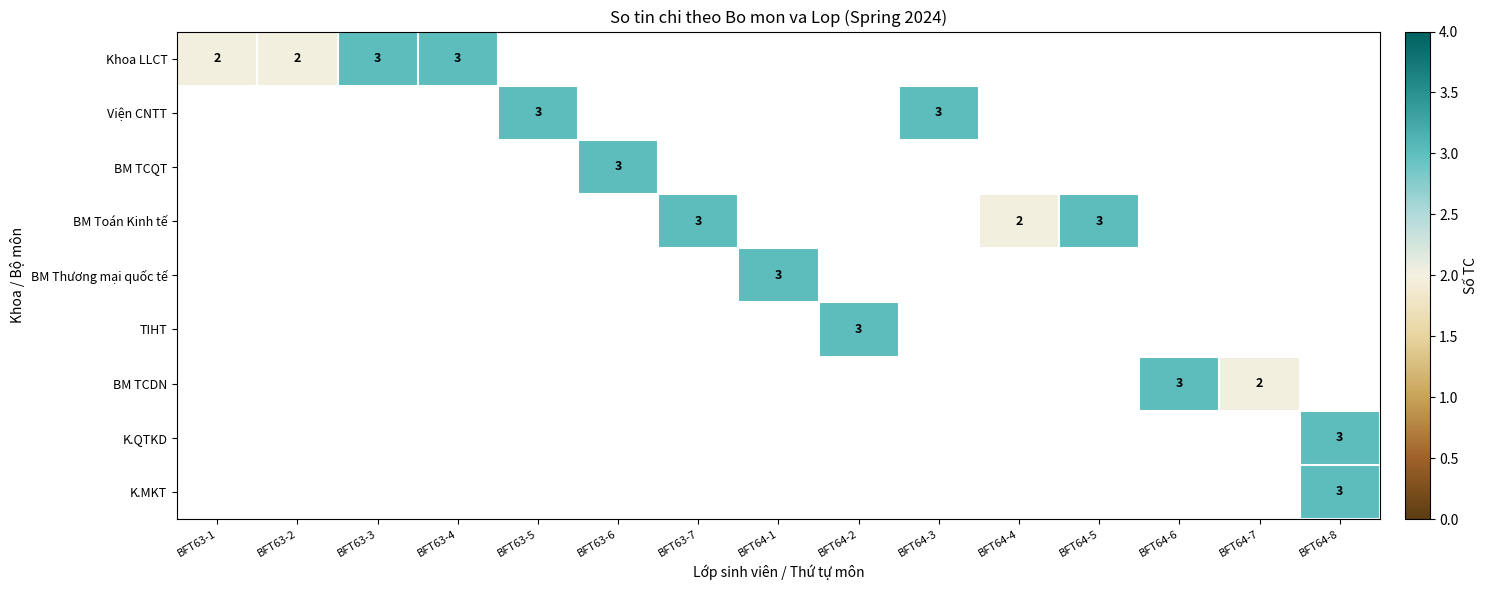

The BM TCQT series shows 2 at BFT63-6. True or false?

False